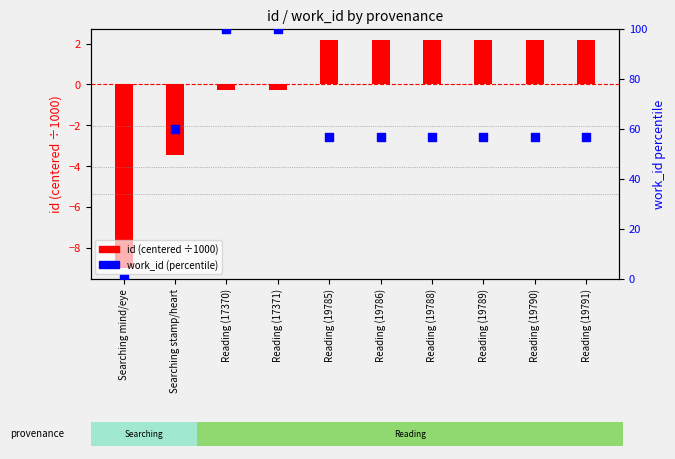

Which series has the largest Y range (max minus min)?

work_id (percentile)